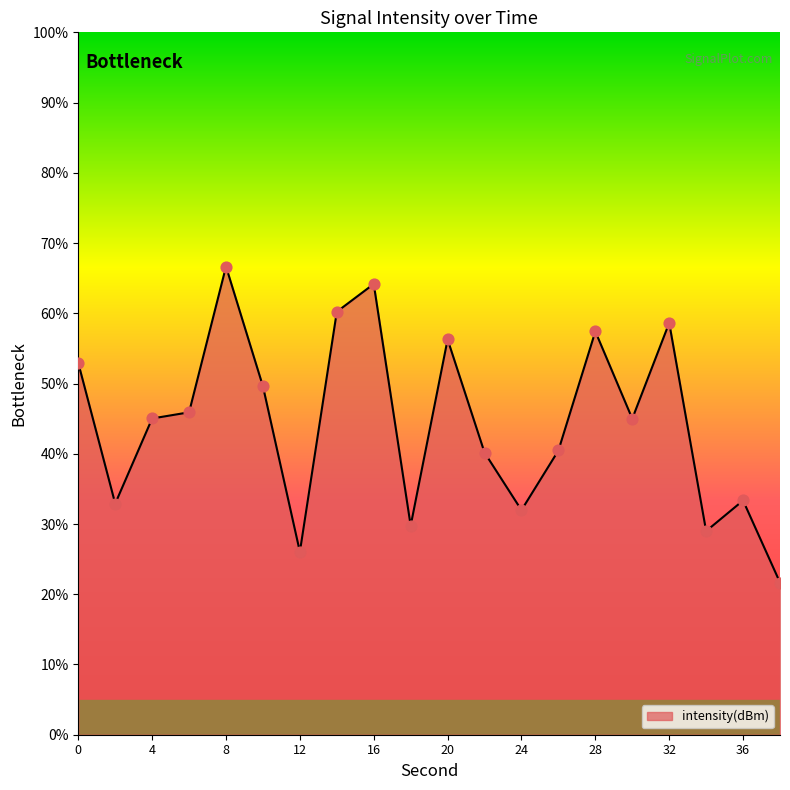

What is the maximum value shown in the chart?

66.7